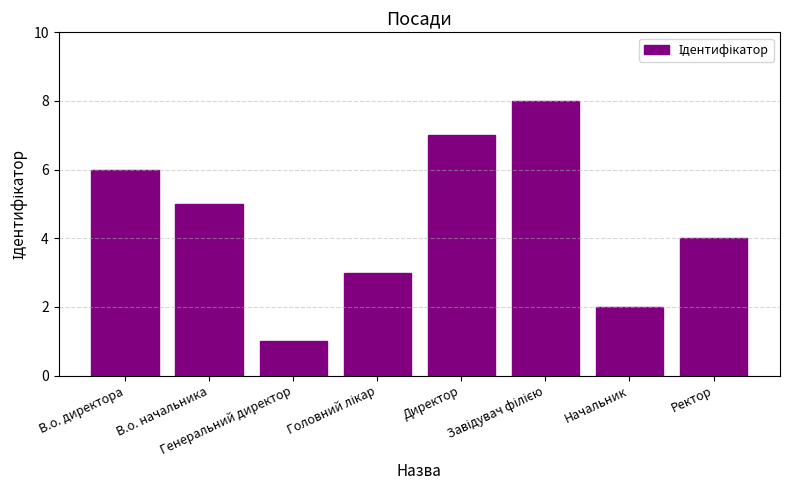

What is the greatest value displayed?

8